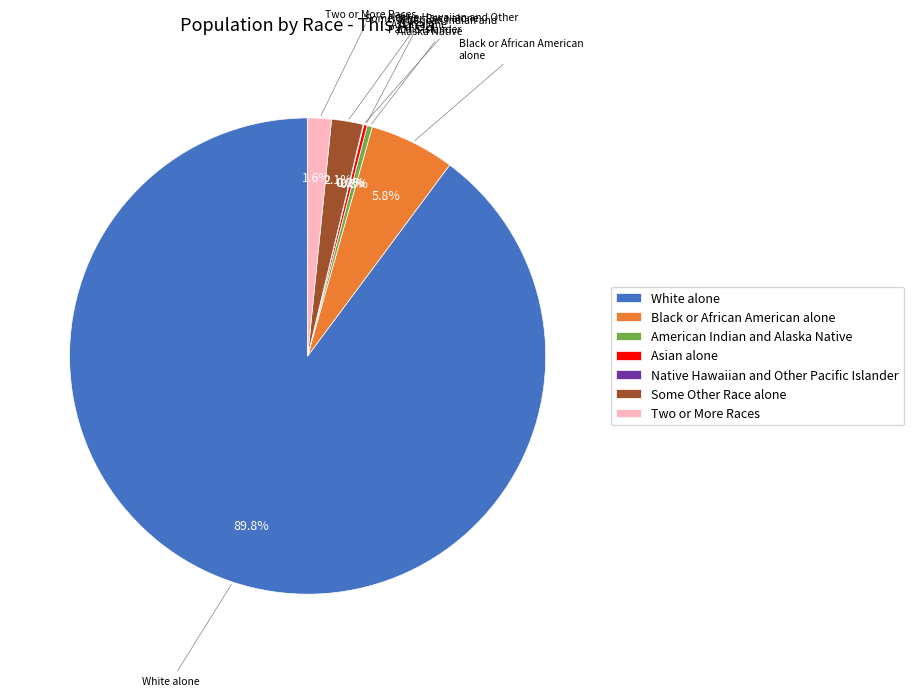

Does White alone account for over 50% of the chart?

Yes